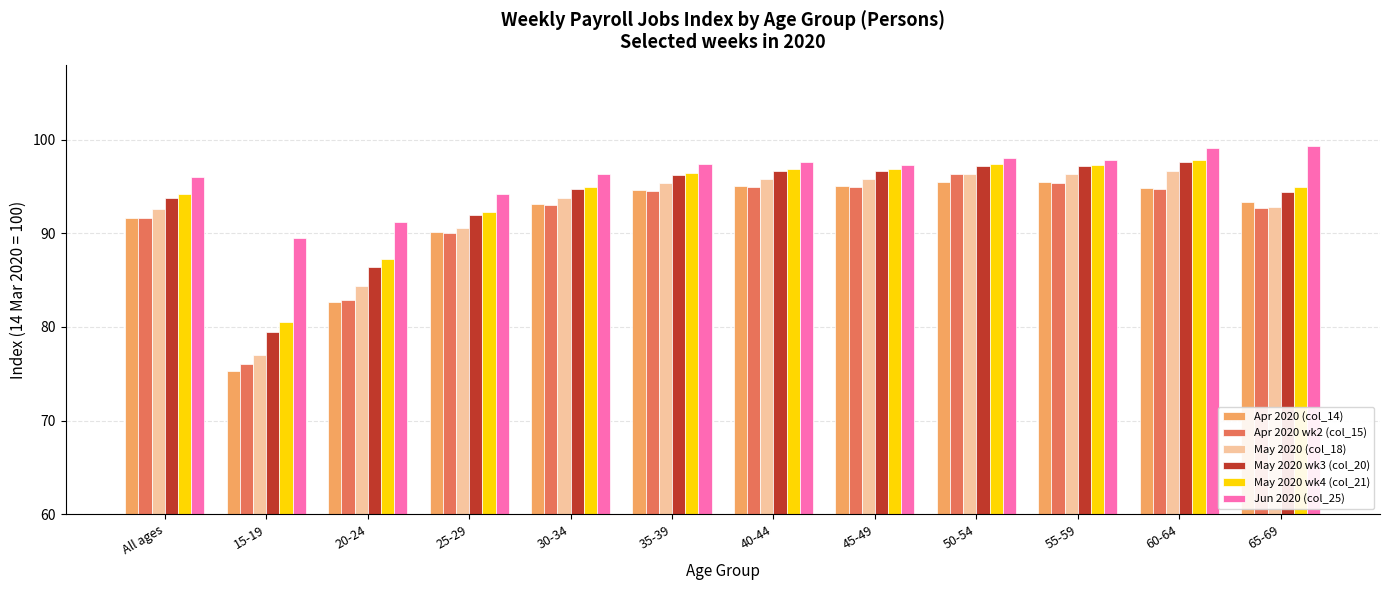

Which series changed the most between 20-24 and 55-59?

Apr 2020 (col_14)